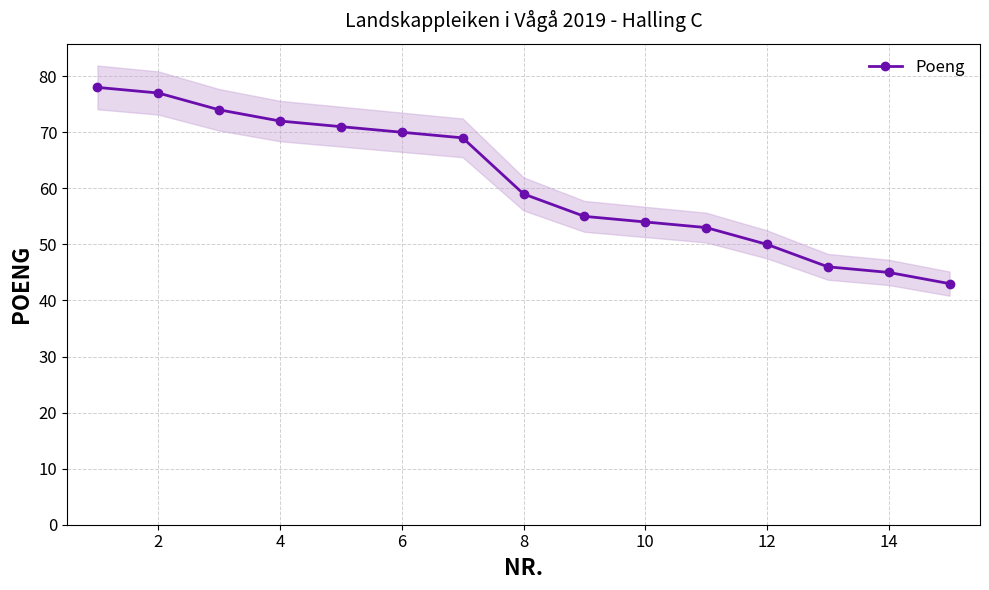

At which label is Poeng closest to 60?

8